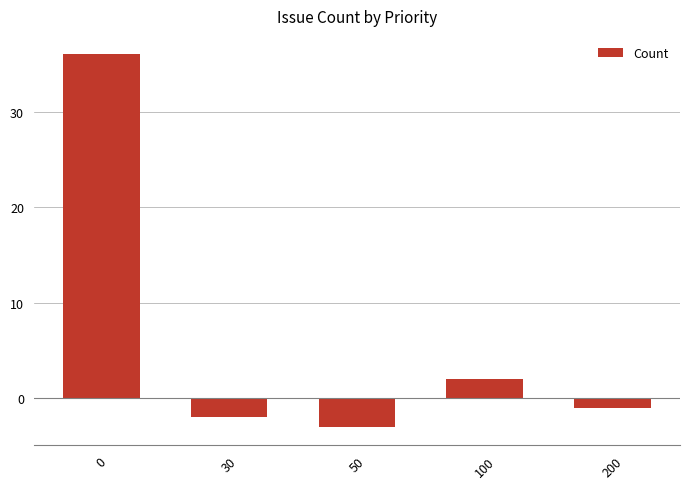

What is the value of the 2nd bar from the left?

-2